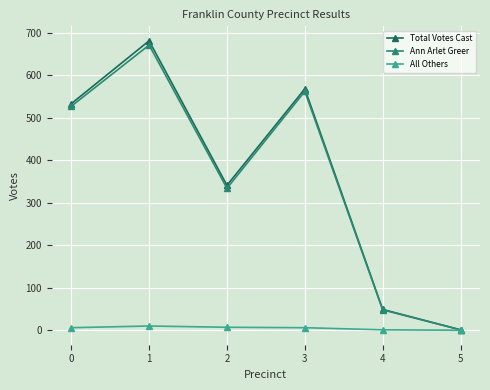

List the series in order of their peak value, highest first.

Total Votes Cast, Ann Arlet Greer, All Others